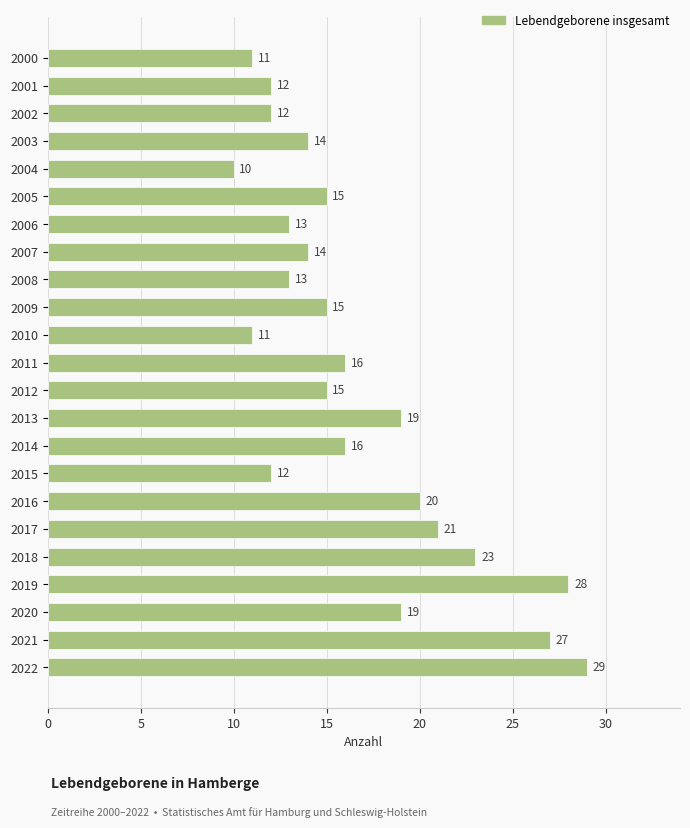

Between 2002 and 2011, which is larger?

2011